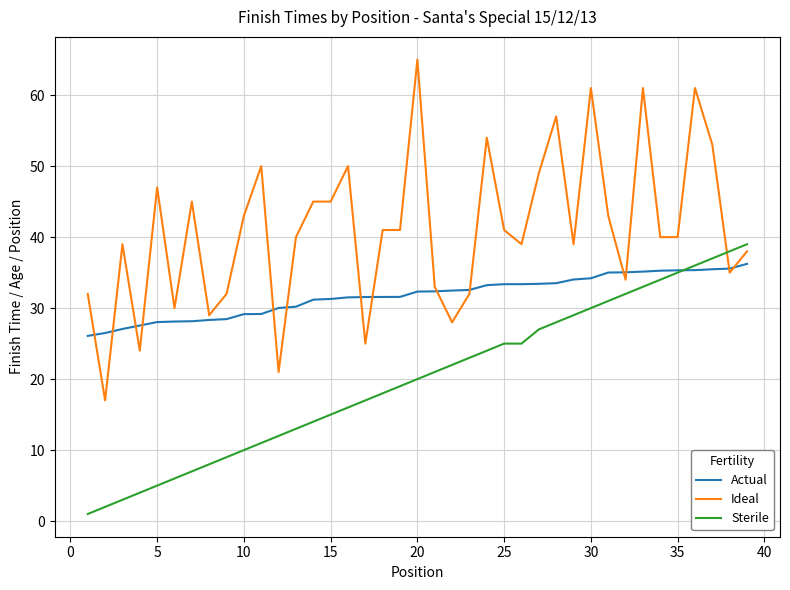

What is the highest value of the Actual series?

36.2